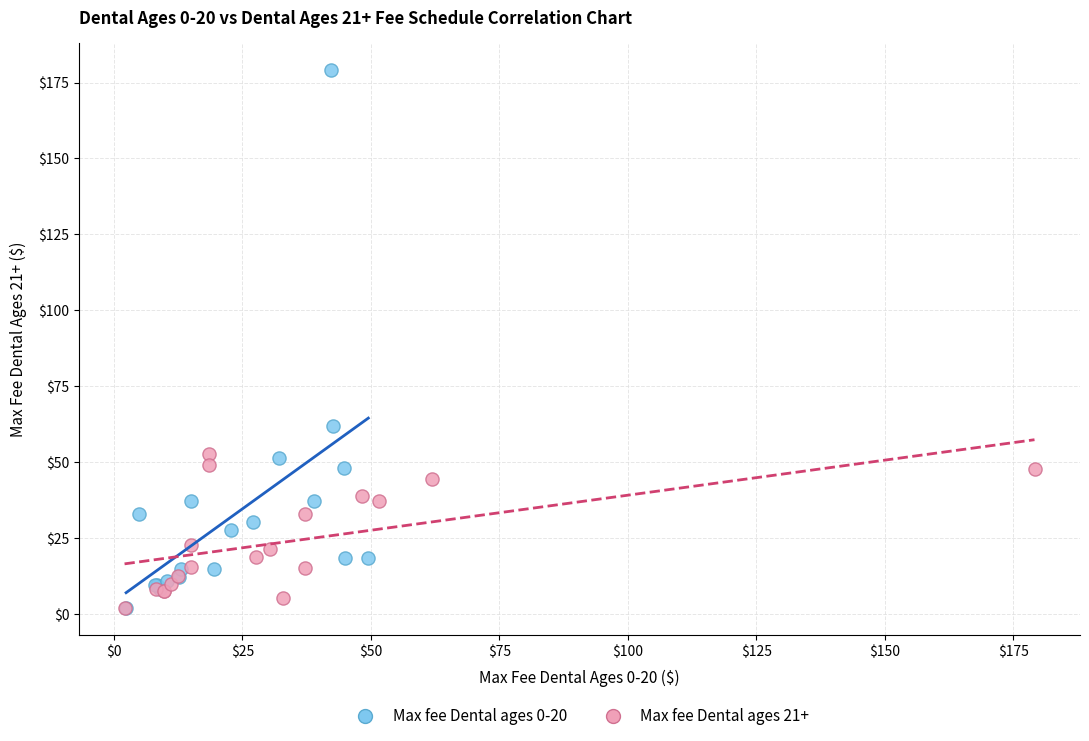

Which series has the widest spread of Y values?

Max fee Dental ages 0-20